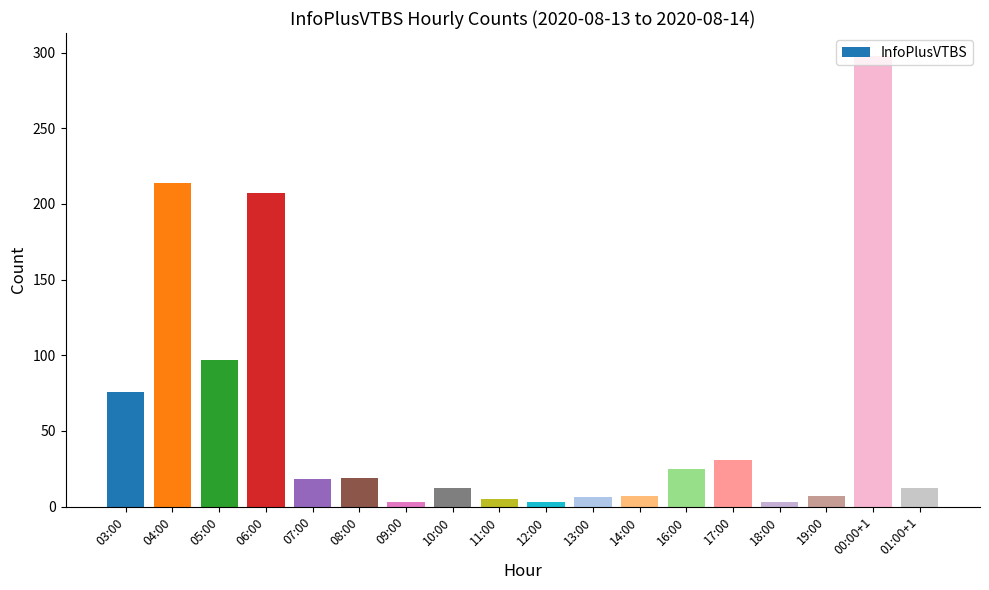

Where does the data first go above 18?

03:00